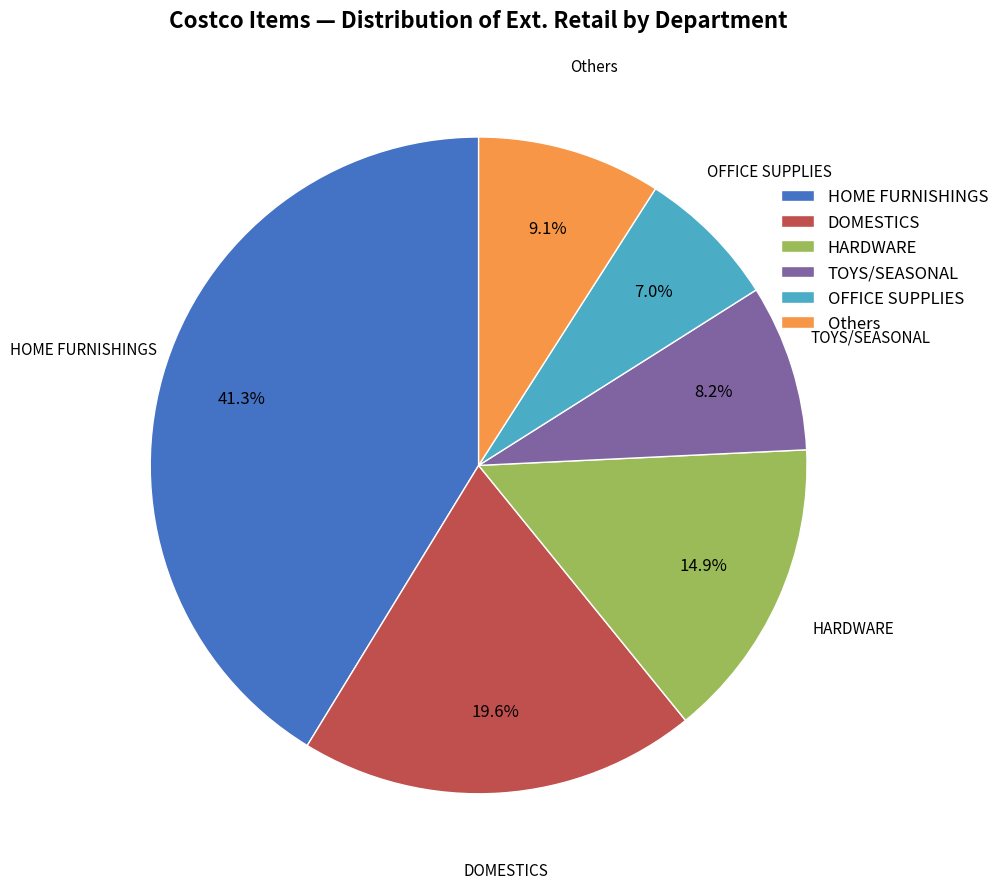

Does HARDWARE account for over 50% of the chart?

No